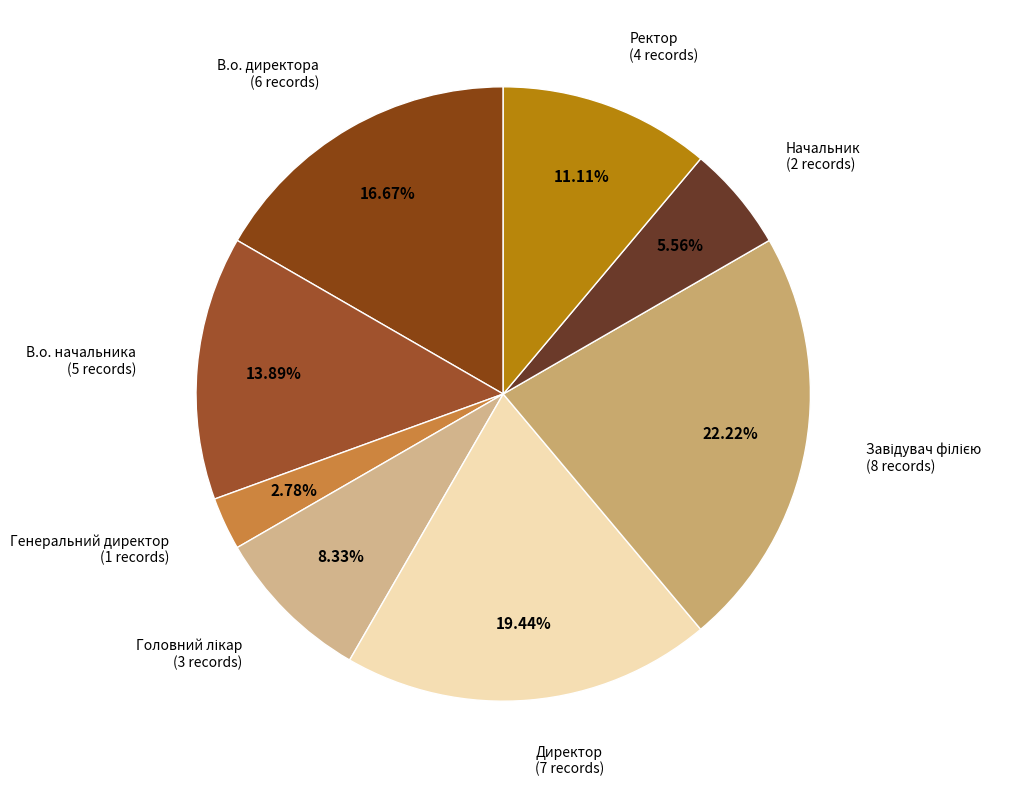

What is the smallest slice in the pie chart?

Генеральний директор